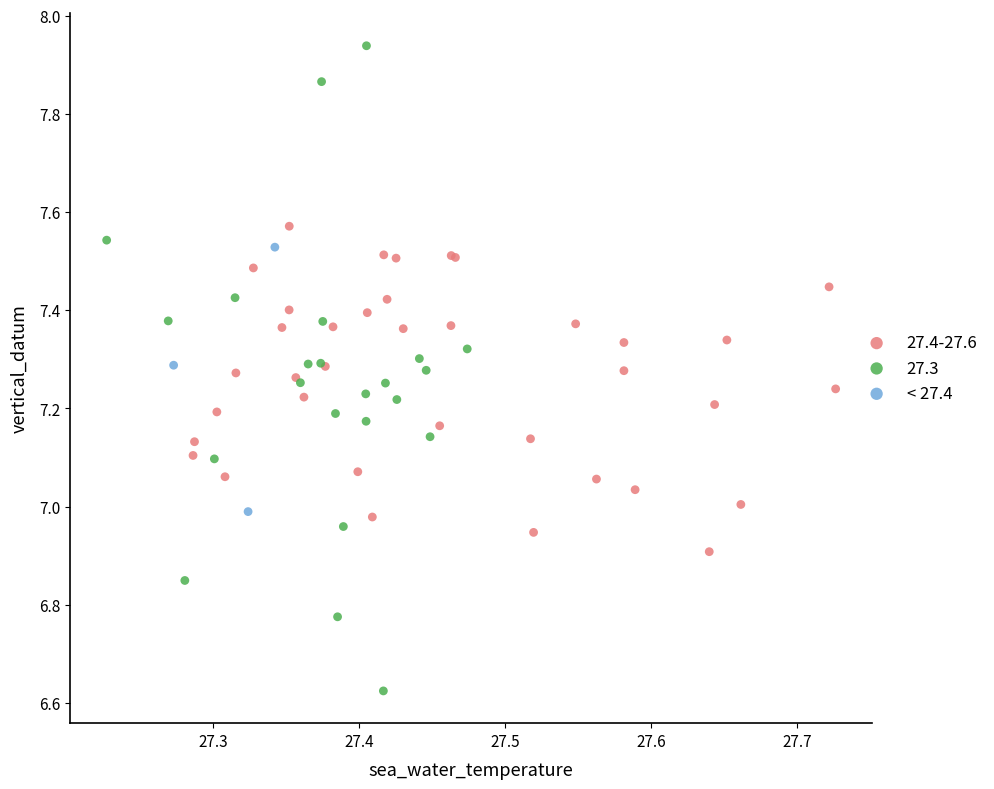

Which series contains the highest Y value?

27.3